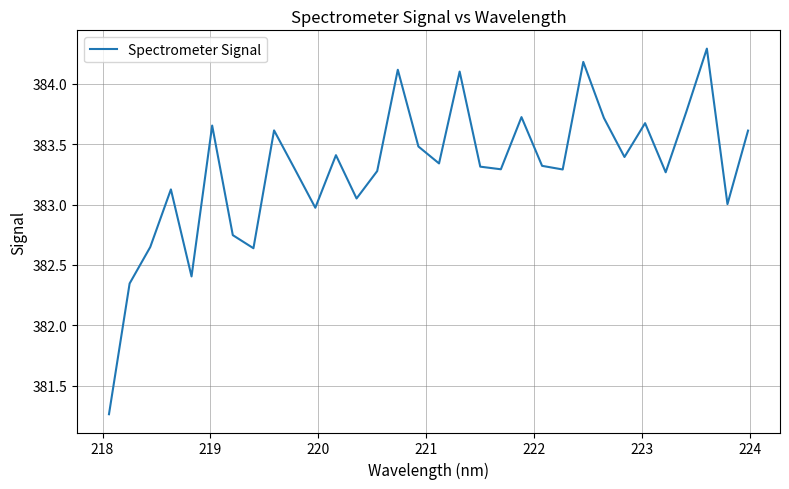

What is the greatest value displayed?

384.3